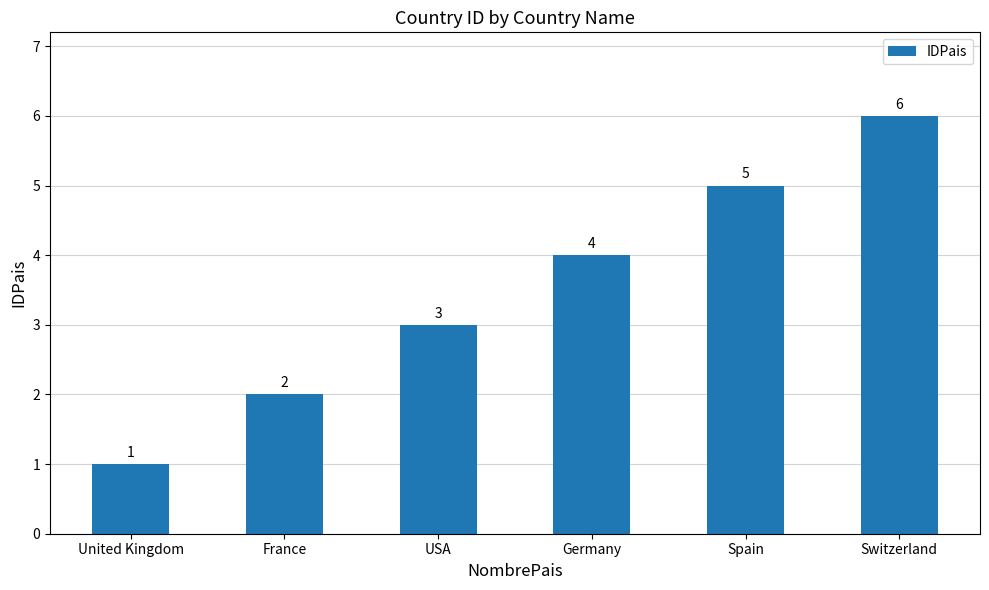

At which category does the chart reach its peak across all series?

Switzerland